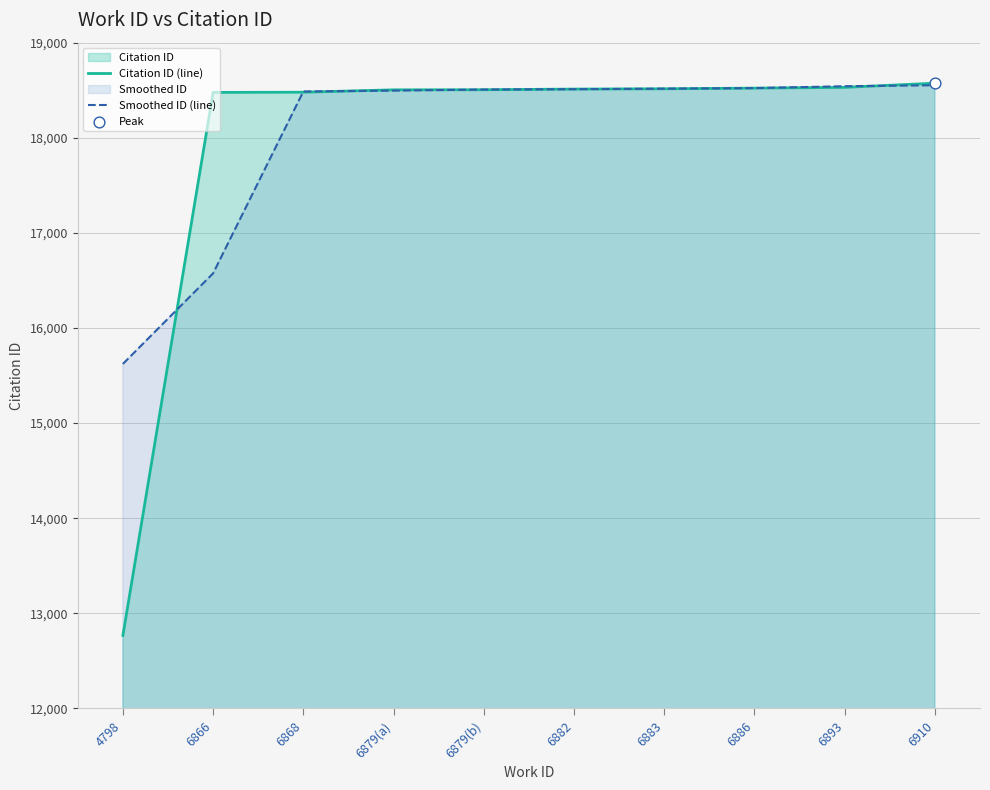

At which category is the sum across all series the highest?

6910